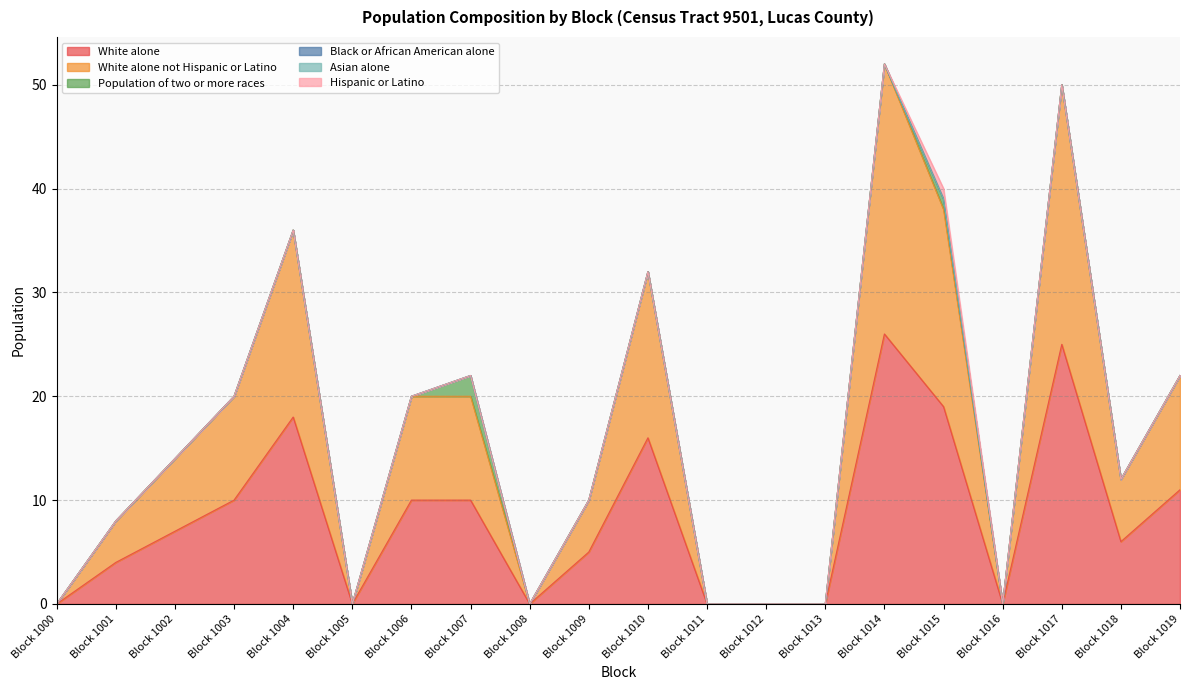

True or false: White alone not Hispanic or Latino and Hispanic or Latino intersect in this chart.

False